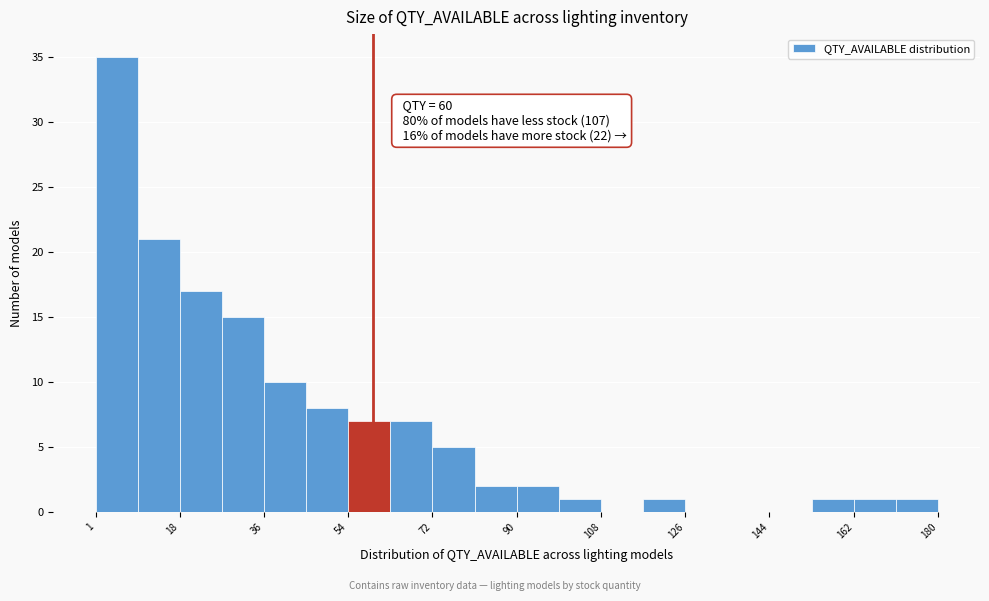

Over which range of the x-axis is the bar tallest?

2 to 10